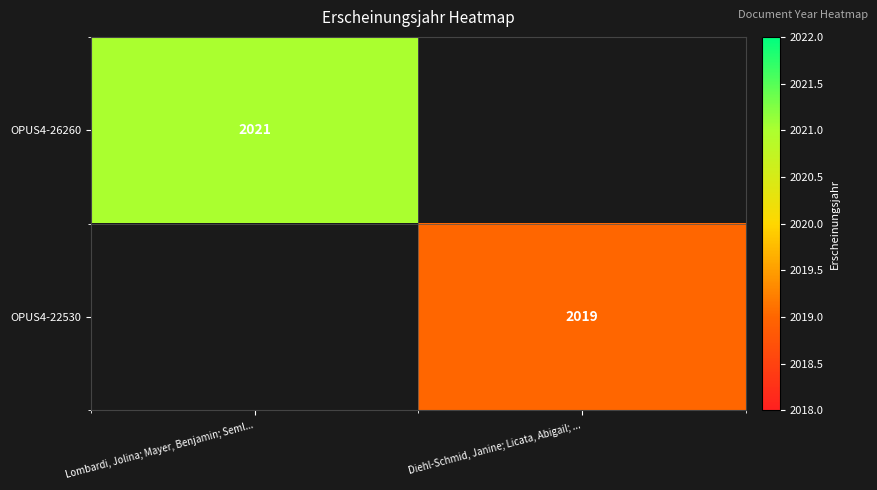

The value of OPUS4-22530 at Diehl-Schmid, Janine; Licata, Abigail; ... is 2833. True or false?

False